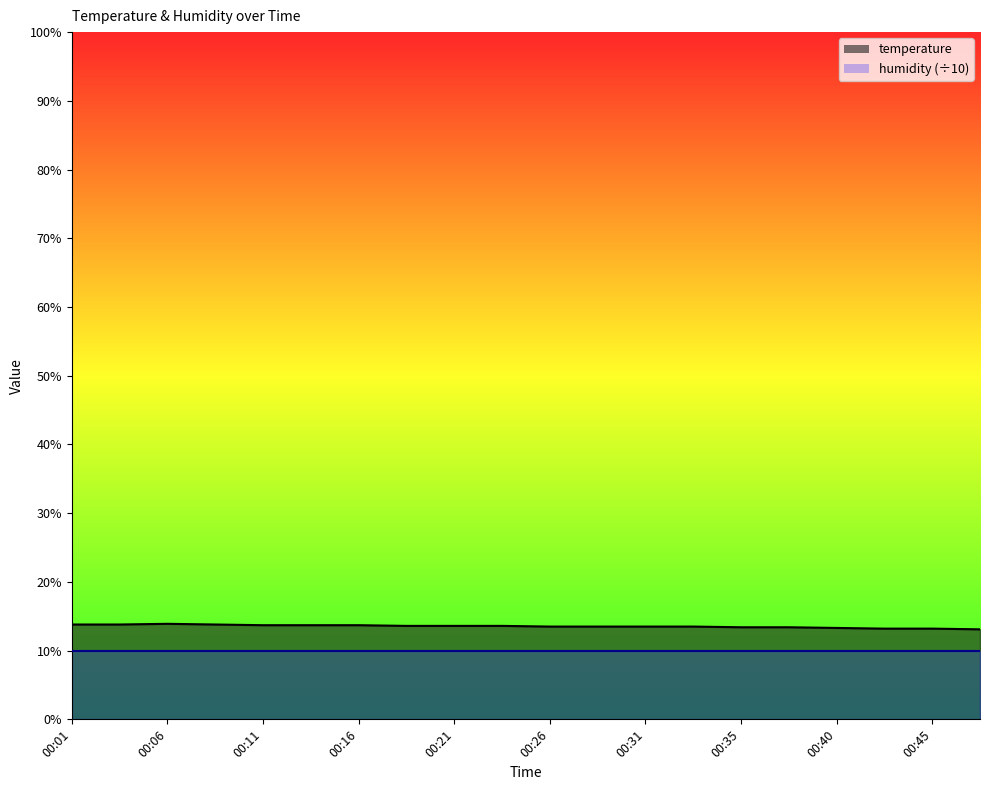

How many values are between 13 and 14?

20